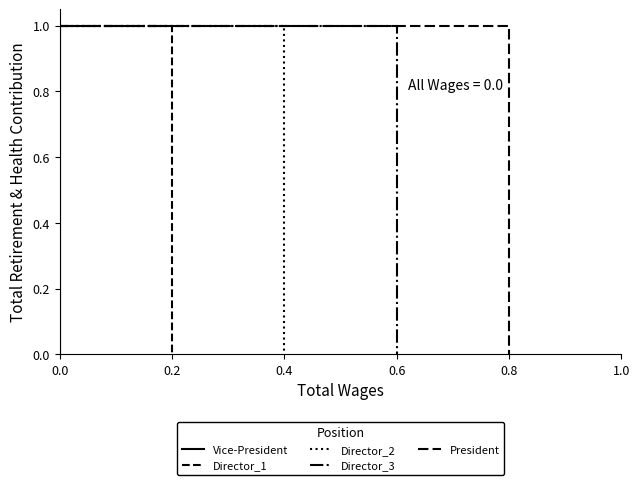

Reading right to left, extract all data points from this chart.

Vice-President: 0	1	1
Director_1: 0	1	1
Director_2: 0	1	1
Director_3: 0	1	1
President: 0	1	1